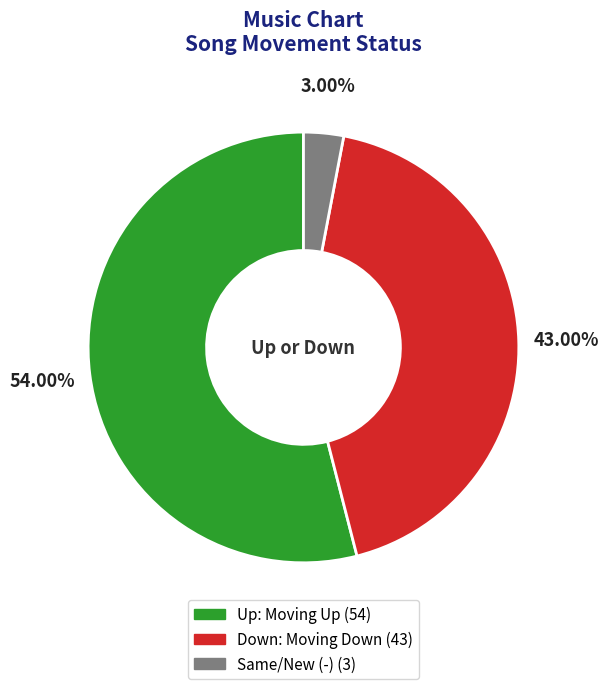

How many slices are in this pie chart?

3